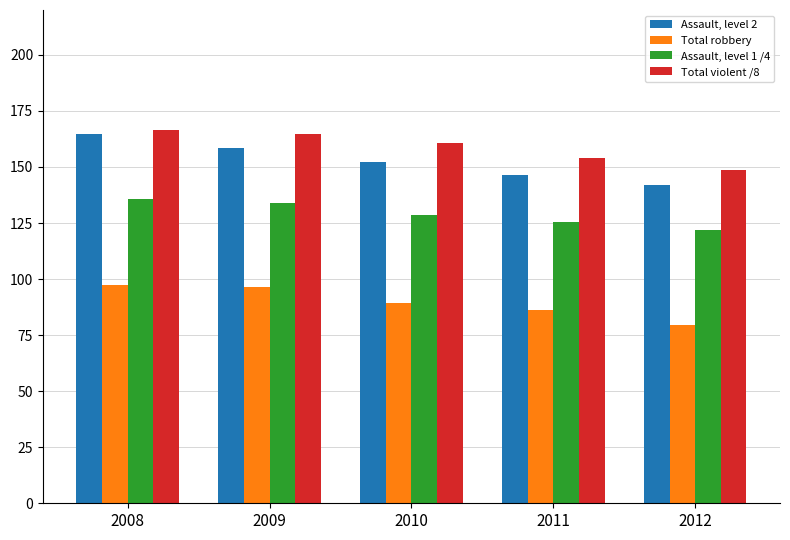

What is the average value of the Total robbery series?

89.7